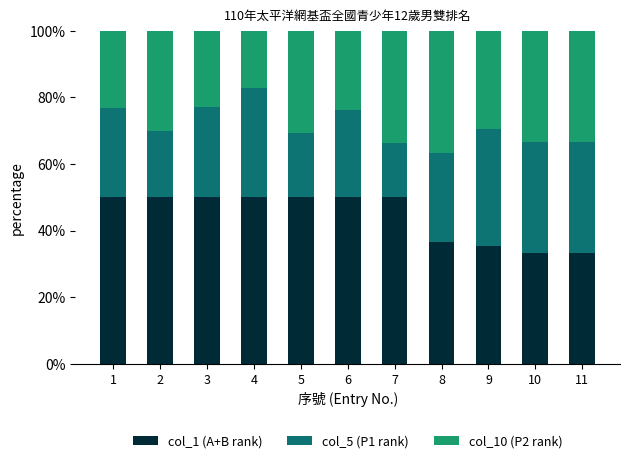

The col_1 (A+B rank) series shows 34.1 at 6. True or false?

False